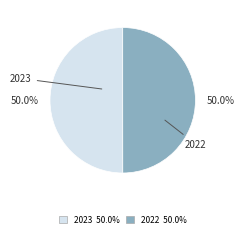

To the nearest percent, what is the average slice percentage?

50%